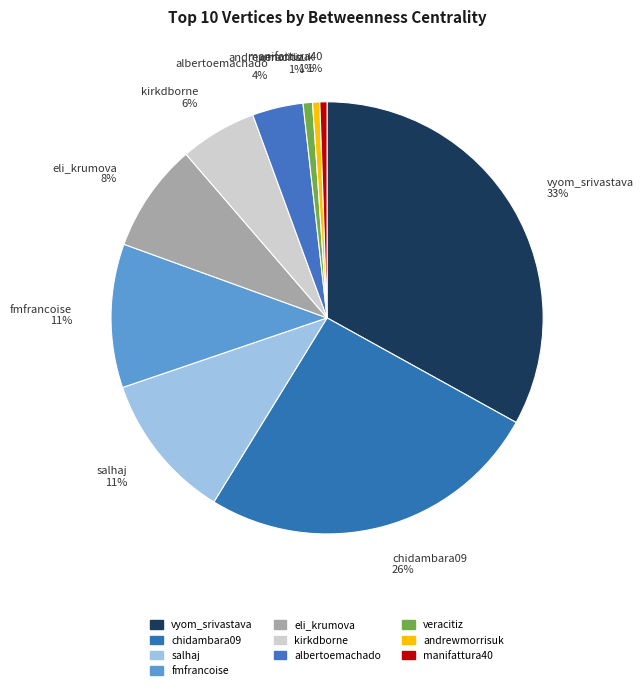

Is there any slice that represents more than half of the pie?

No